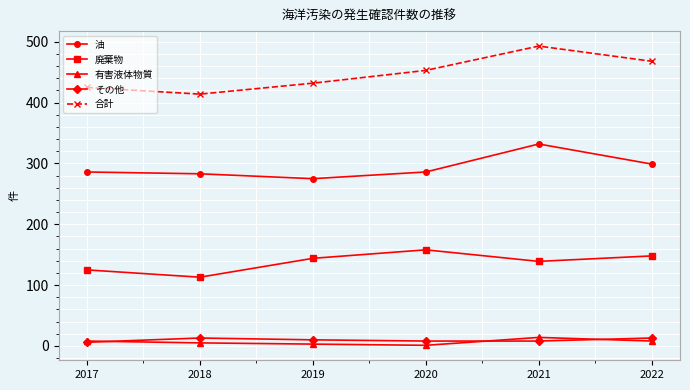

True or false: 合計 and 廃棄物 intersect in this chart.

False